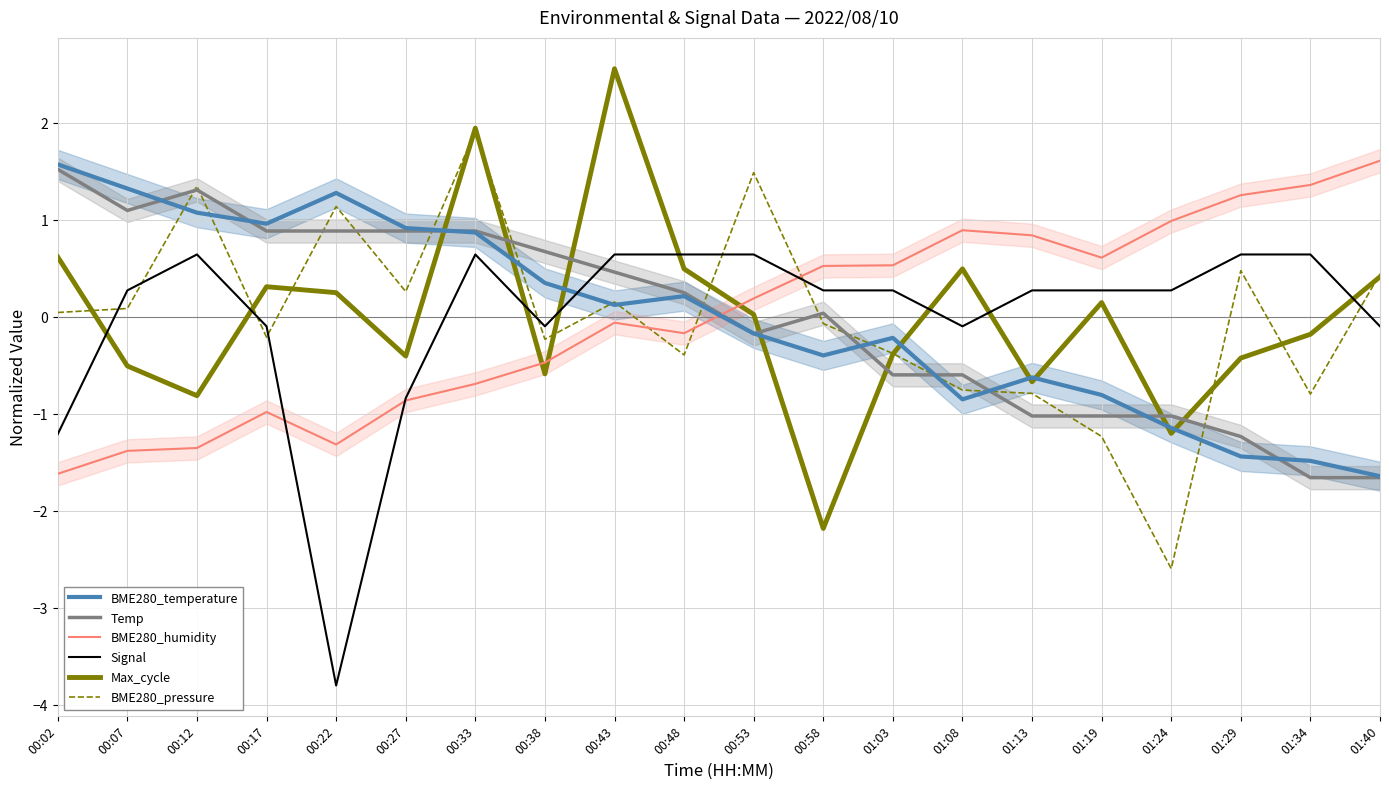

At which category does Max_cycle reach its first local peak?

00:17